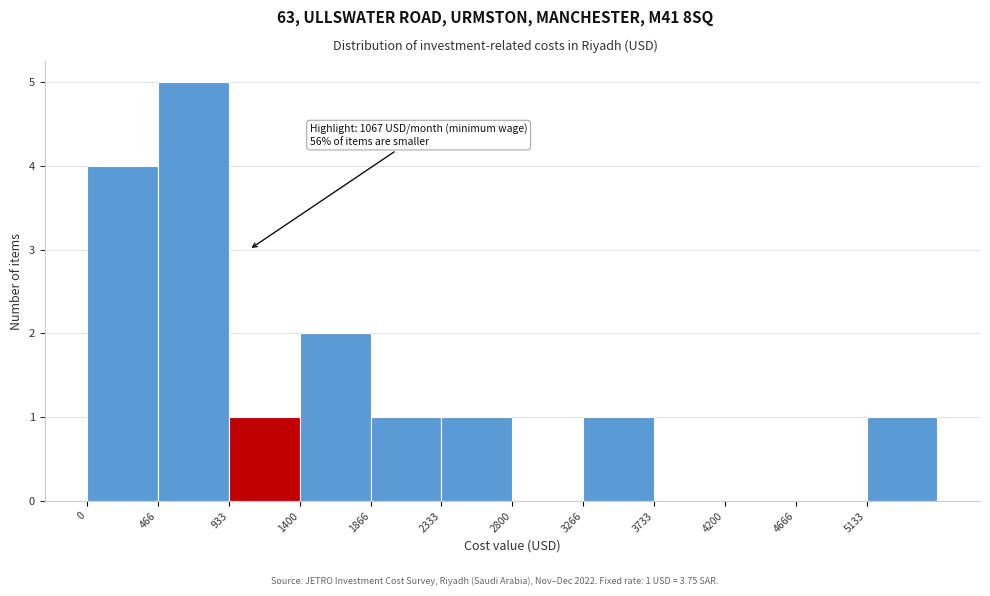

Over which range of the x-axis is the bar tallest?

450 to 950